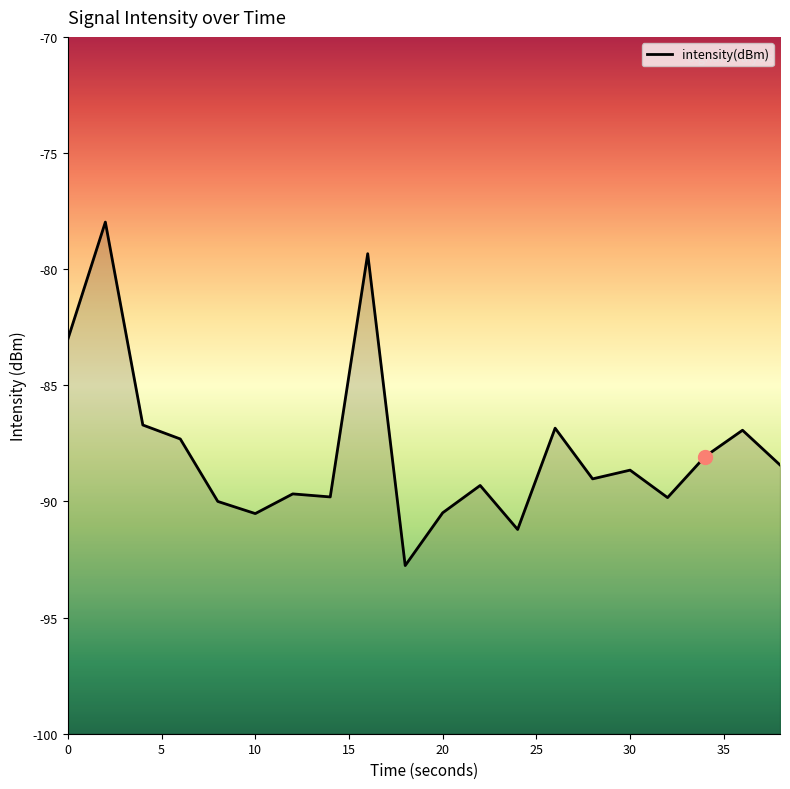

The value at 34 is -143.7. True or false?

False